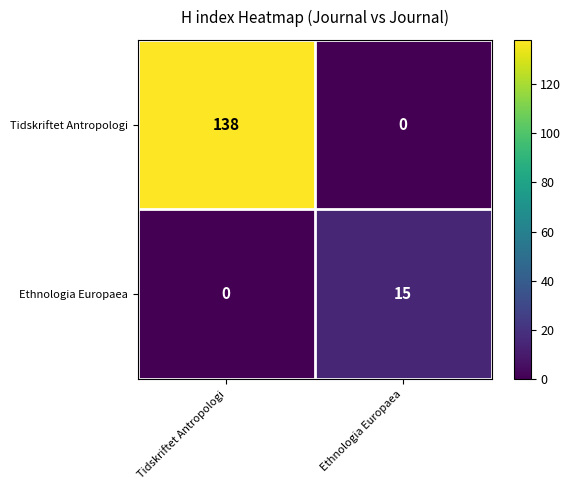

True or false: Tidskriftet Antropologi has a value of 0 at Ethnologia Europaea.

True